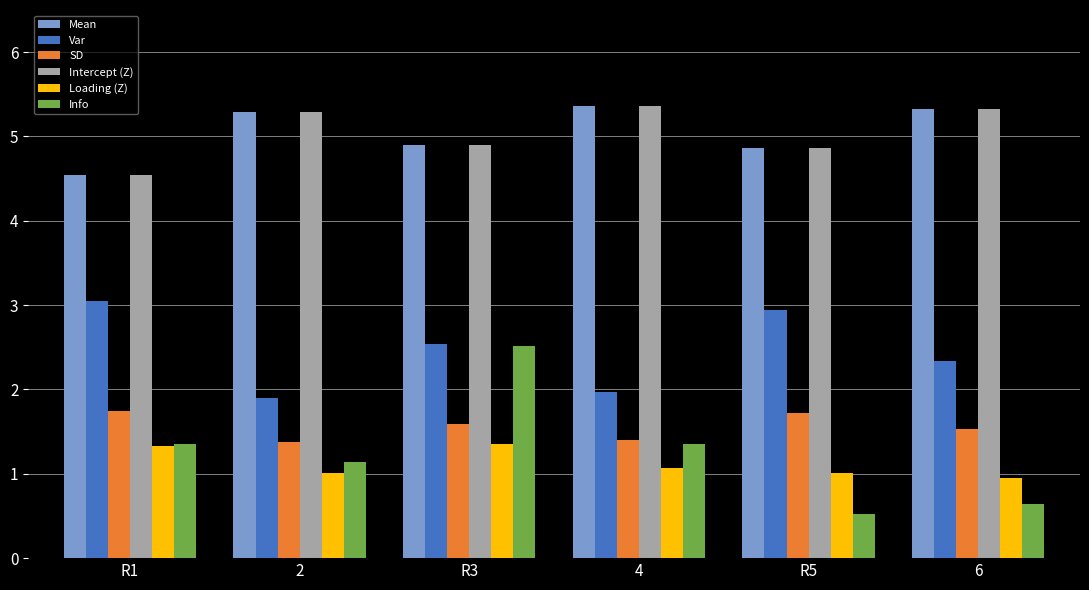

How many bars are there in each group?

6